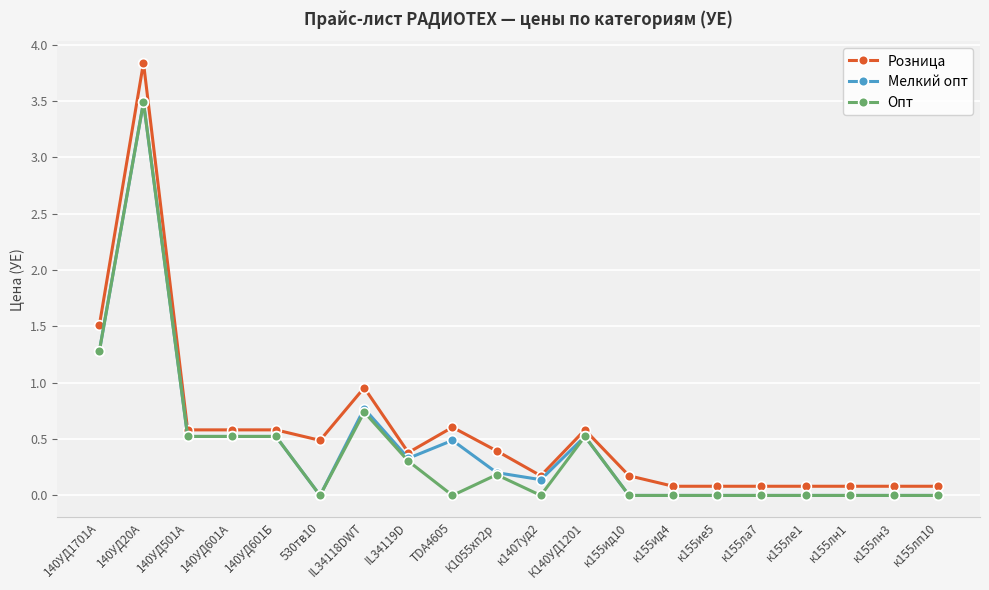

At which category does Розница reach its first local peak?

140УД20А